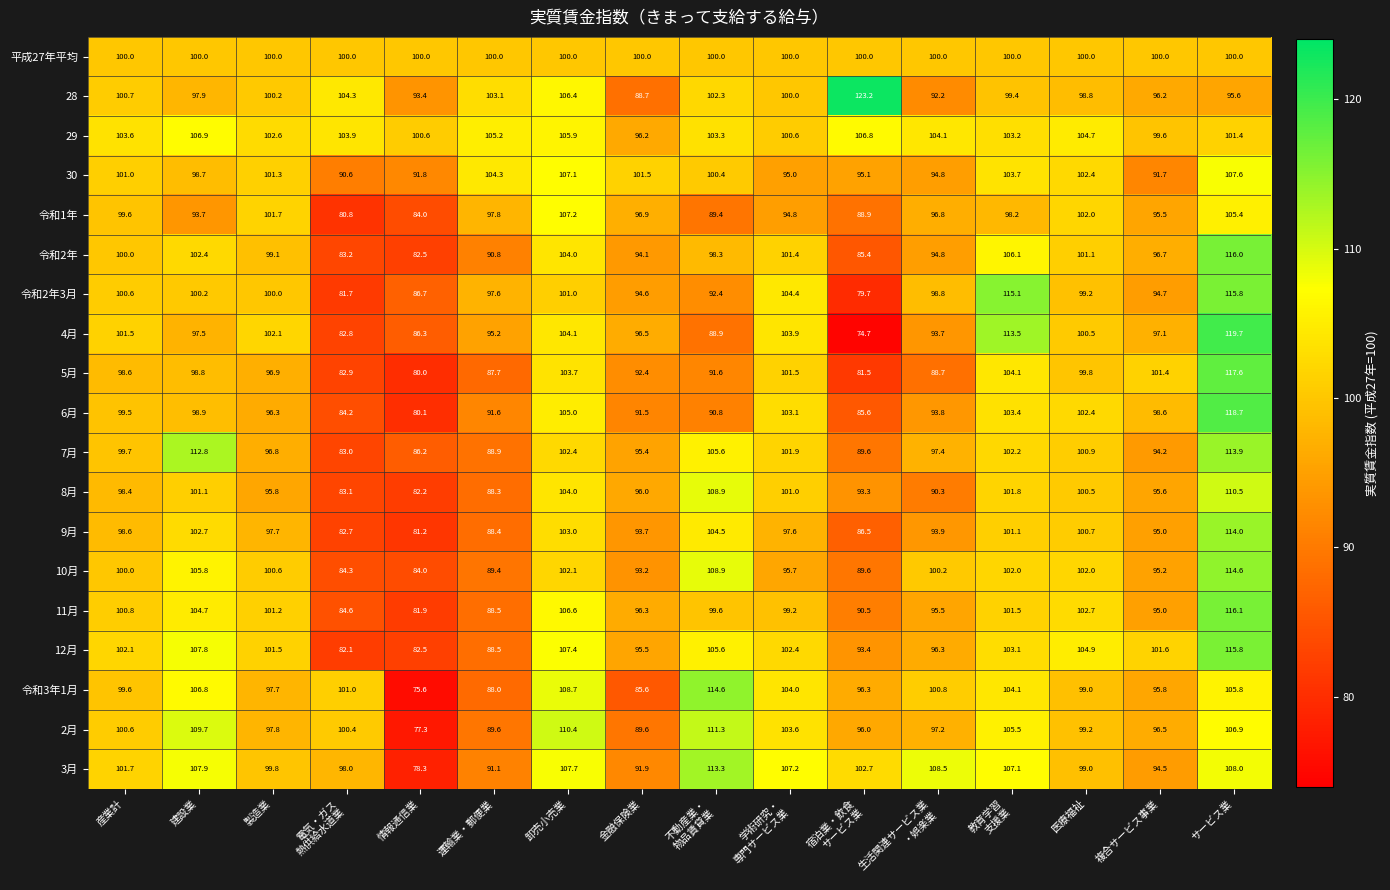

What is the minimum value for 12月?

82.1